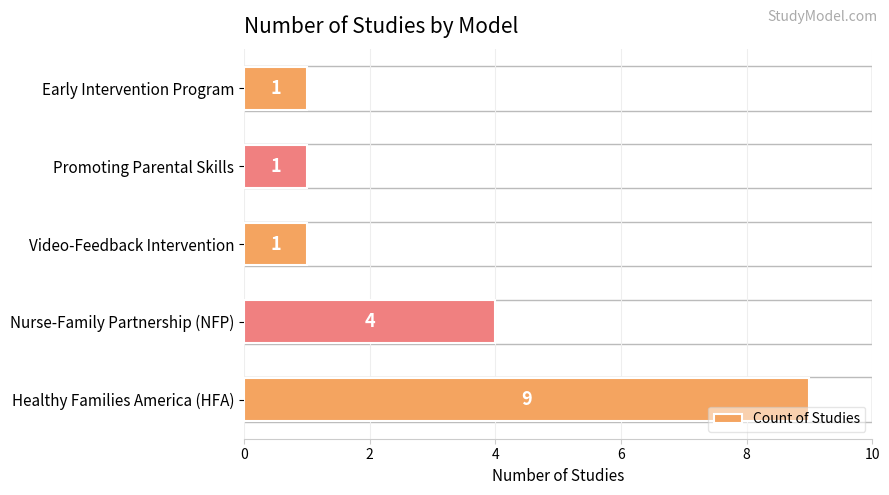

Approximately how many times larger is the value at Nurse-Family Partnership (NFP) compared to Early Intervention Program?

4.0